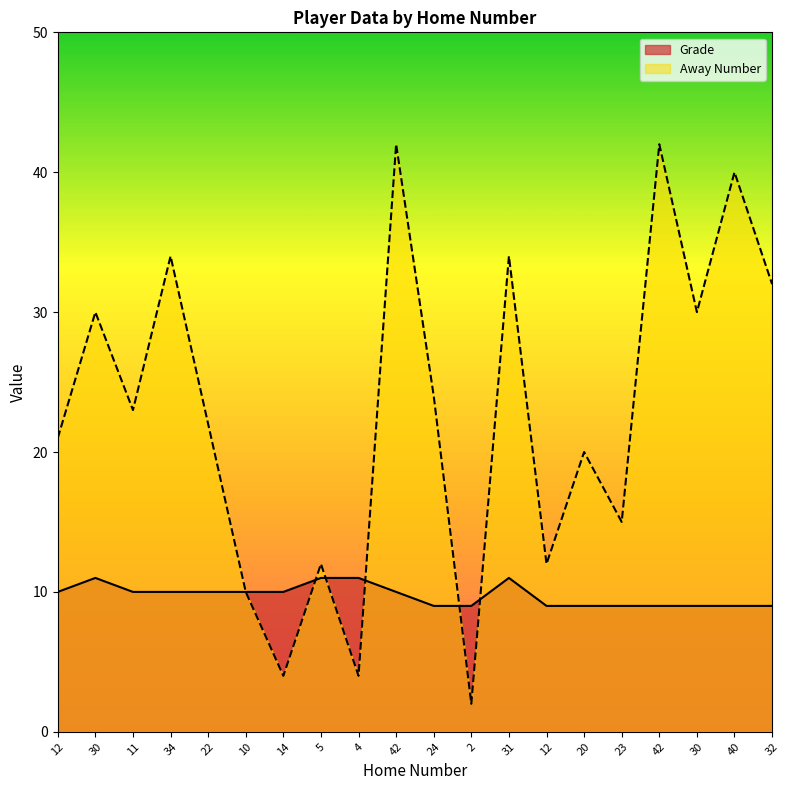

What is the difference between the Away Number values at 20 and 34?

14